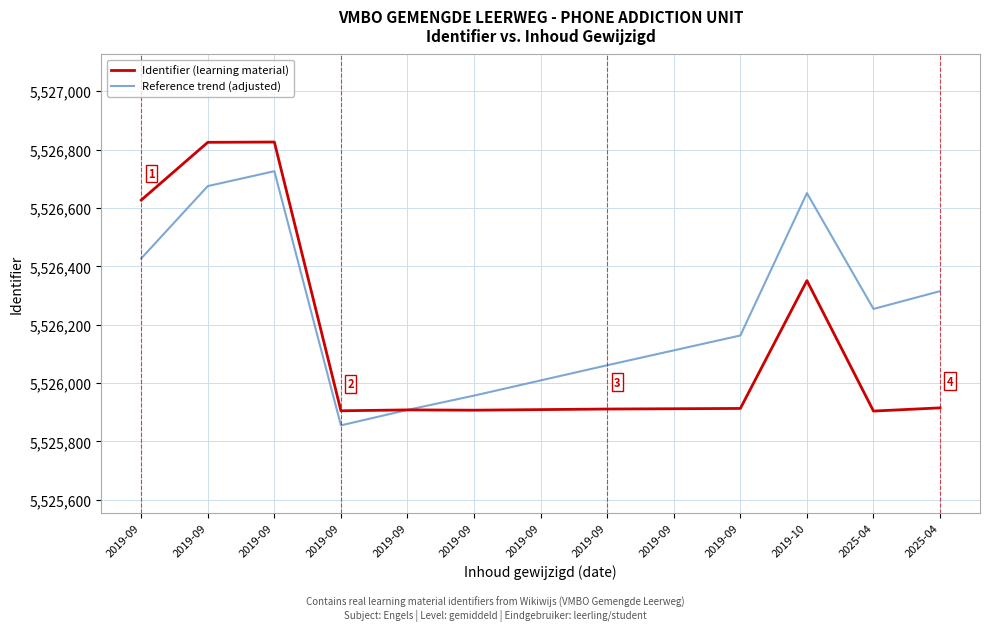

Does the chart have visible grid lines?

Yes